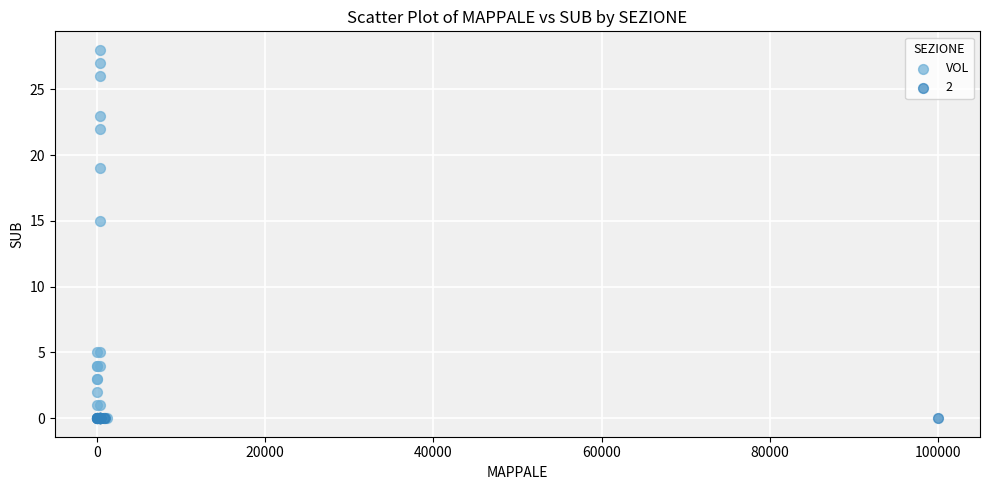

Which series contains the highest Y value?

VOL